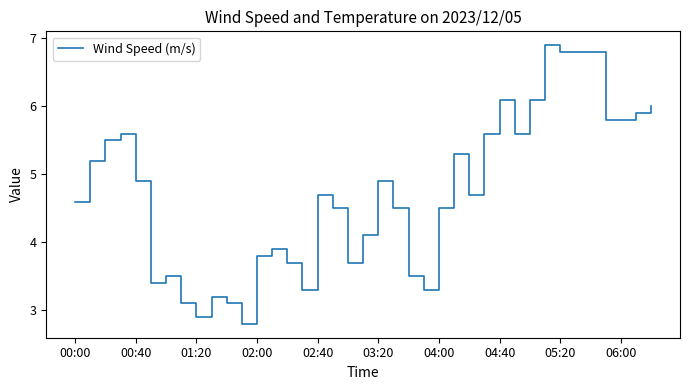

What is the difference between the maximum and minimum values?

4.1